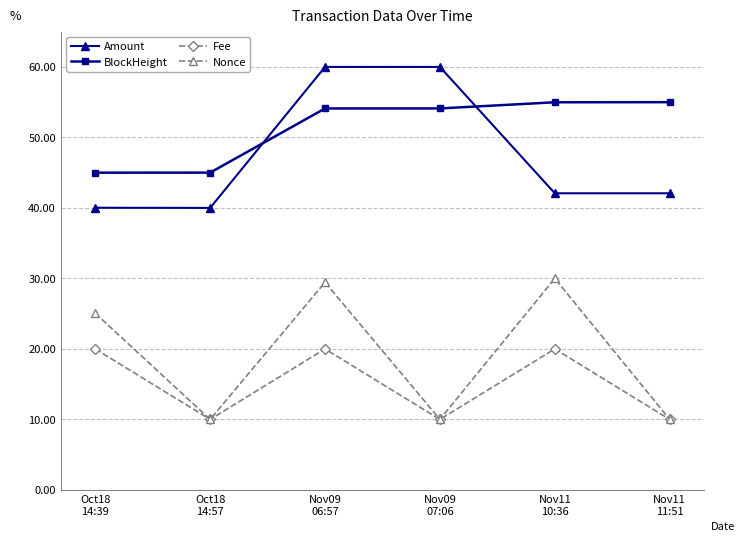

The Nonce series shows 10.0 at Nov09
07:06. True or false?

True